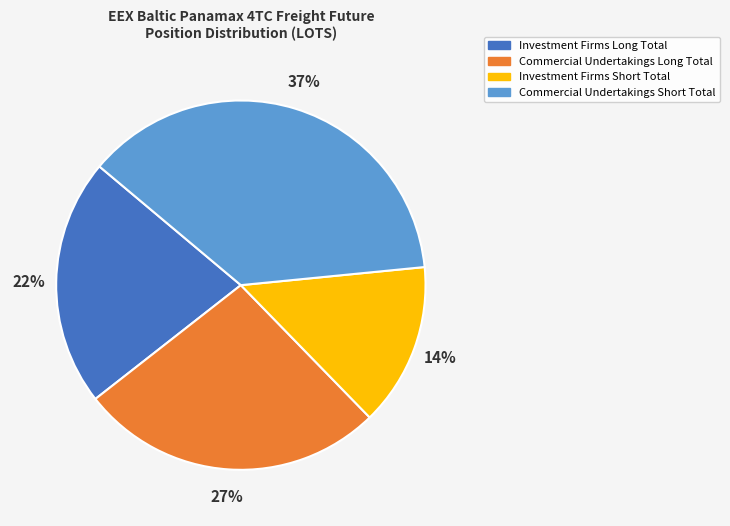

What percentage is the Commercial Undertakings Short Total slice, to the nearest percent?

37%